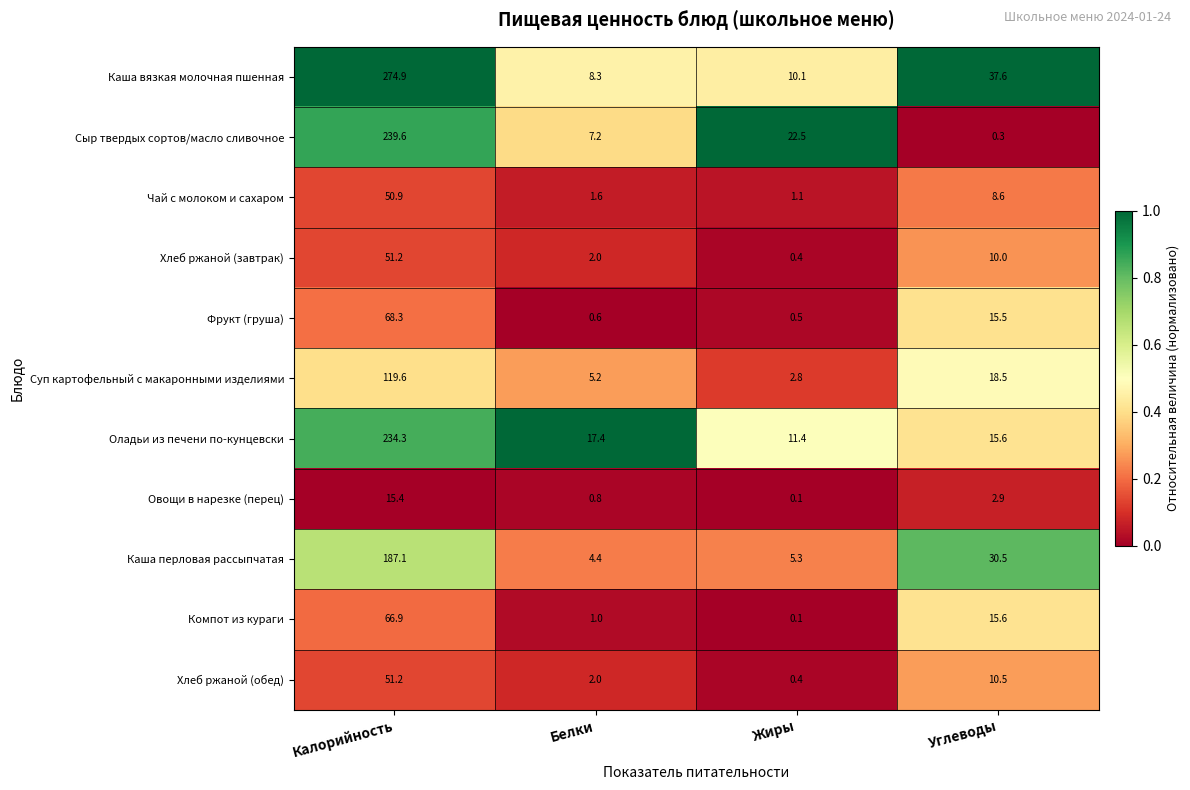

True or false: Оладьи из печени по-кунцевски has a value of 3.5 at Углеводы.

False